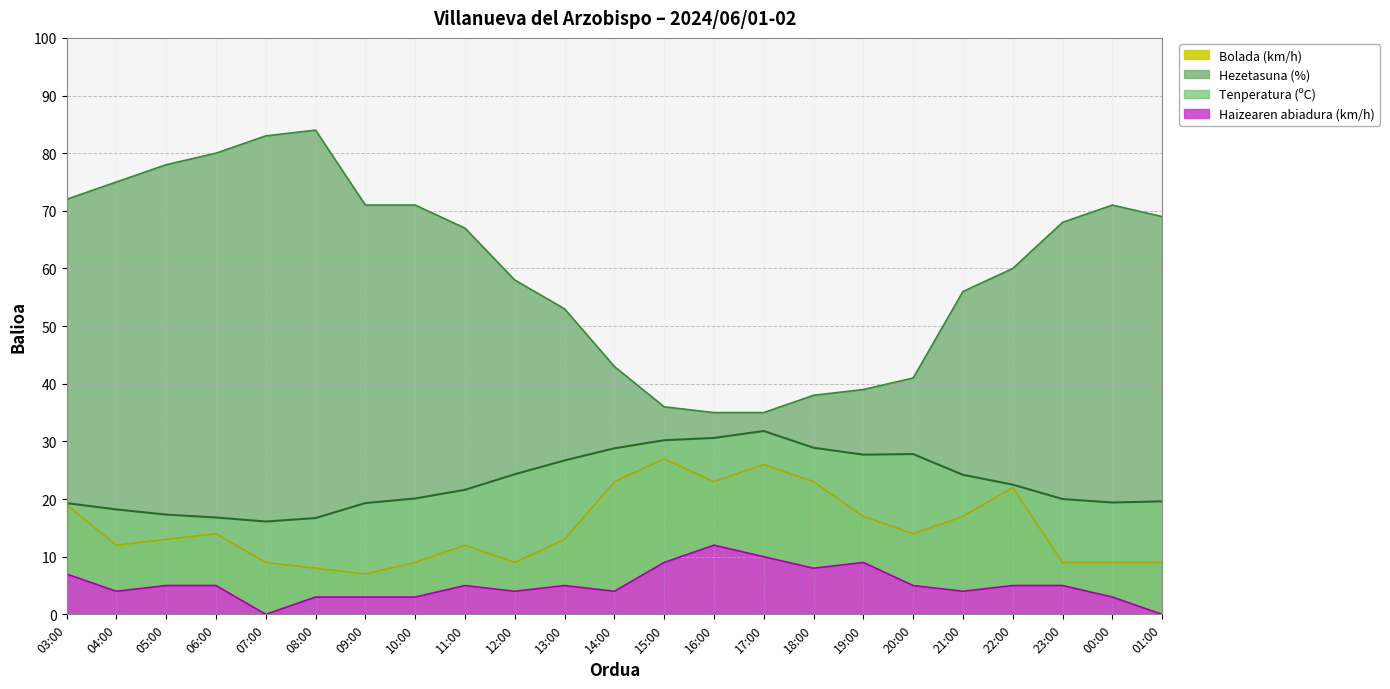

Reading left to right, list all the values displayed in this chart.

Tenperatura (ºC): 03:00=19.3	04:00=18.2	05:00=17.3	06:00=16.8	07:00=16.1	08:00=16.7	09:00=19.3	10:00=20.1	11:00=21.6	12:00=24.3	13:00=26.7	14:00=28.8	15:00=30.2	16:00=30.6	17:00=31.8	18:00=28.9	19:00=27.7	20:00=27.8	21:00=24.2	22:00=22.5	23:00=20.0	00:00=19.4	01:00=19.6
Hezetasuna (%): 03:00=72.0	04:00=75.0	05:00=78.0	06:00=80.0	07:00=83.0	08:00=84.0	09:00=71.0	10:00=71.0	11:00=67.0	12:00=58.0	13:00=53.0	14:00=43.0	15:00=36.0	16:00=35.0	17:00=35.0	18:00=38.0	19:00=39.0	20:00=41.0	21:00=56.0	22:00=60.0	23:00=68.0	00:00=71.0	01:00=69.0
Haizearen abiadura (km/h): 03:00=7.0	04:00=4.0	05:00=5.0	06:00=5.0	07:00=0.0	08:00=3.0	09:00=3.0	10:00=3.0	11:00=5.0	12:00=4.0	13:00=5.0	14:00=4.0	15:00=9.0	16:00=12.0	17:00=10.0	18:00=8.0	19:00=9.0	20:00=5.0	21:00=4.0	22:00=5.0	23:00=5.0	00:00=3.0	01:00=0.0
Bolada (km/h): 03:00=19.0	04:00=12.0	05:00=13.0	06:00=14.0	07:00=9.0	08:00=8.0	09:00=7.0	10:00=9.0	11:00=12.0	12:00=9.0	13:00=13.0	14:00=23.0	15:00=27.0	16:00=23.0	17:00=26.0	18:00=23.0	19:00=17.0	20:00=14.0	21:00=17.0	22:00=22.0	23:00=9.0	00:00=9.0	01:00=9.0